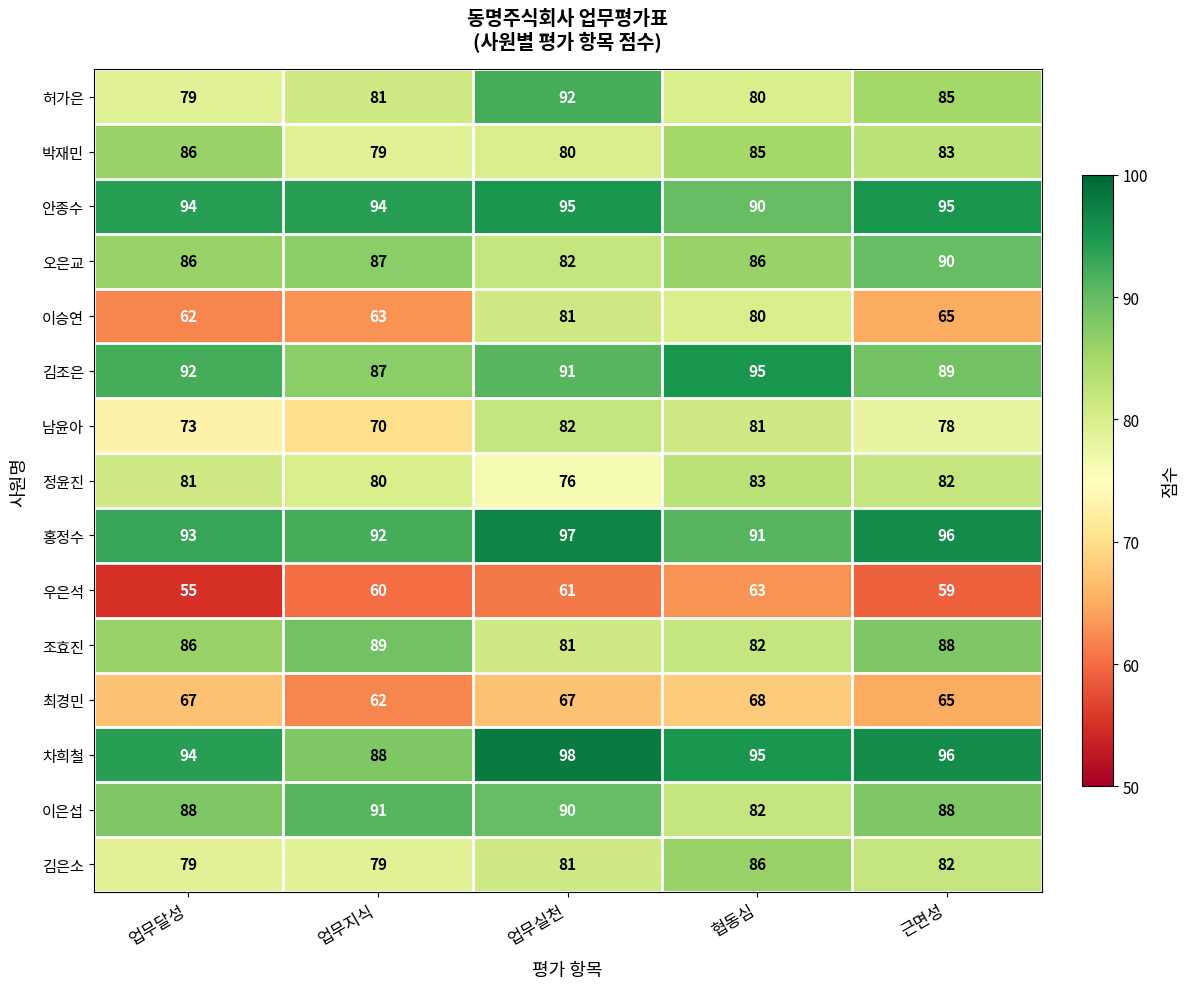

The value of 박재민 at 근면성 is 83. True or false?

True